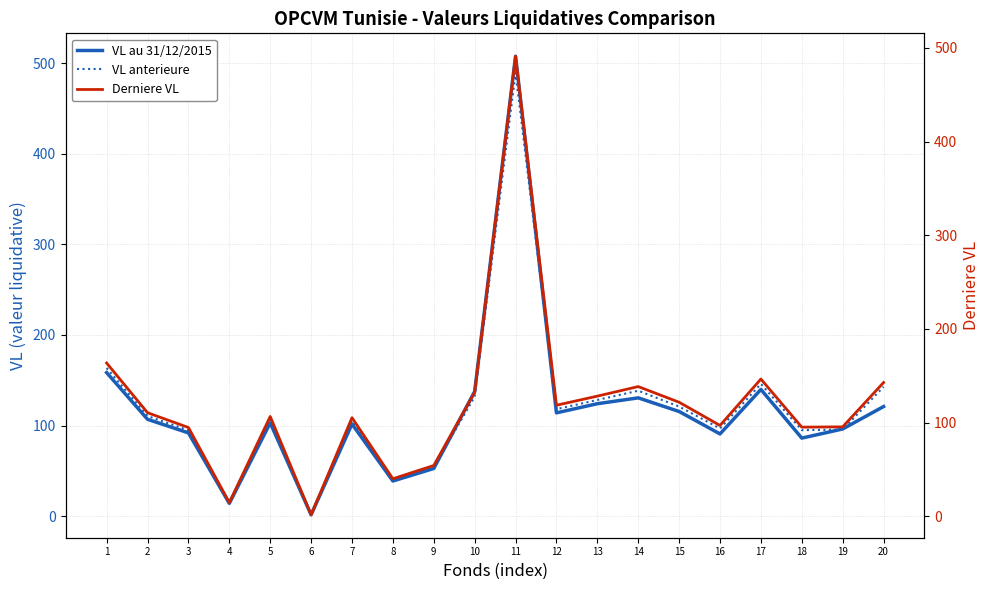

What is the average value of the Derniere VL series?

119.9